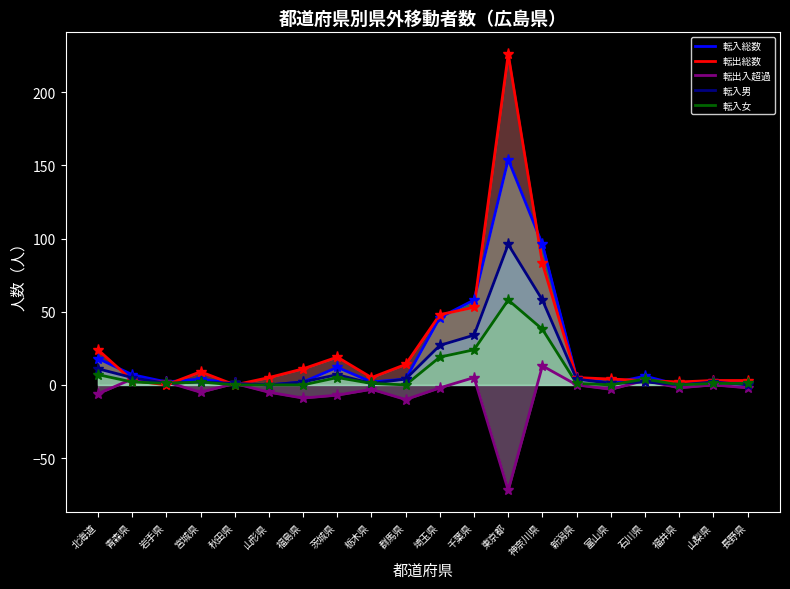

Rank the categories by 転入女 value from highest to lowest.

東京都, 神奈川県, 千葉県, 埼玉県, 北海道, 茨城県, 石川県, 青森県, 宮城県, 岩手県, 栃木県, 新潟県, 山梨県, 長野県, 秋田県, 山形県, 福島県, 群馬県, 富山県, 福井県